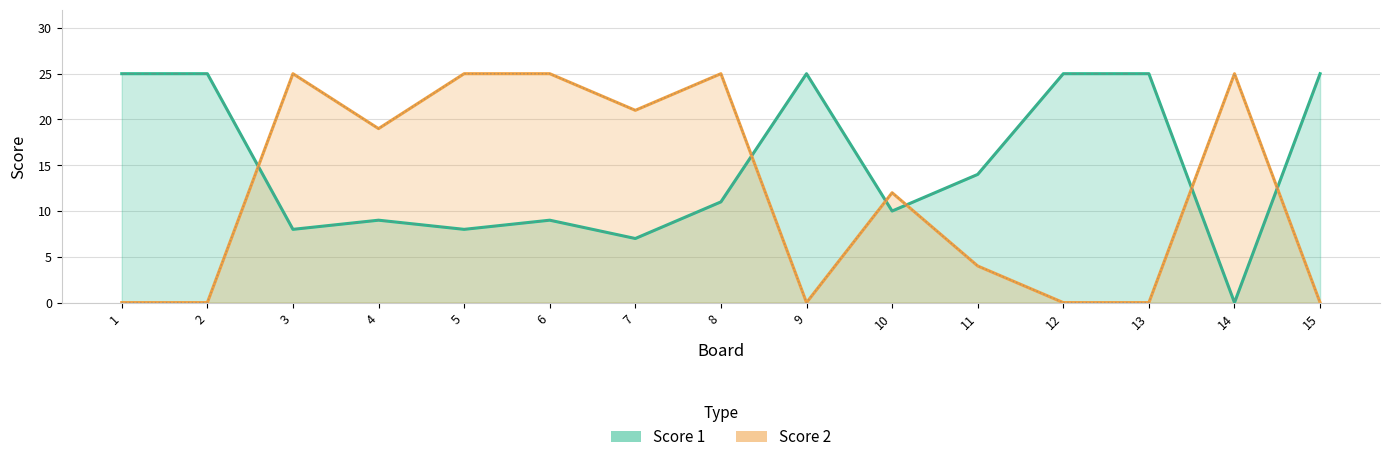

What is the spread (max minus min) of values at 8?

14